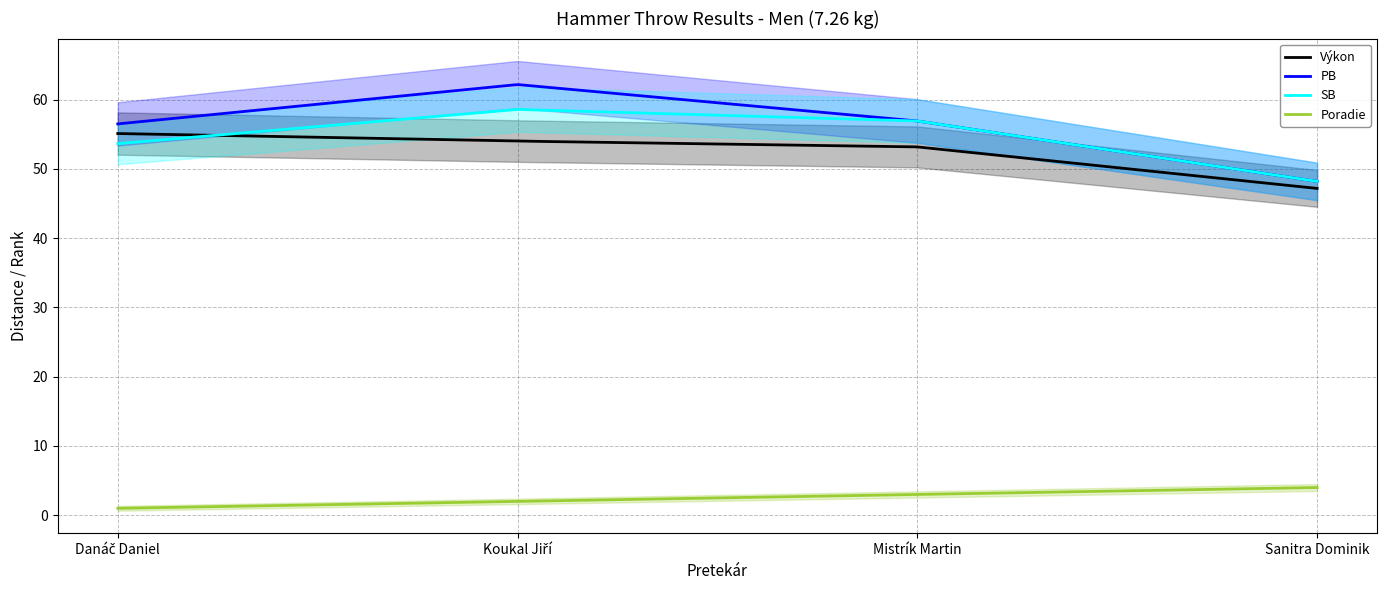

What is the difference between the maximum and minimum values in the SB series?

10.4